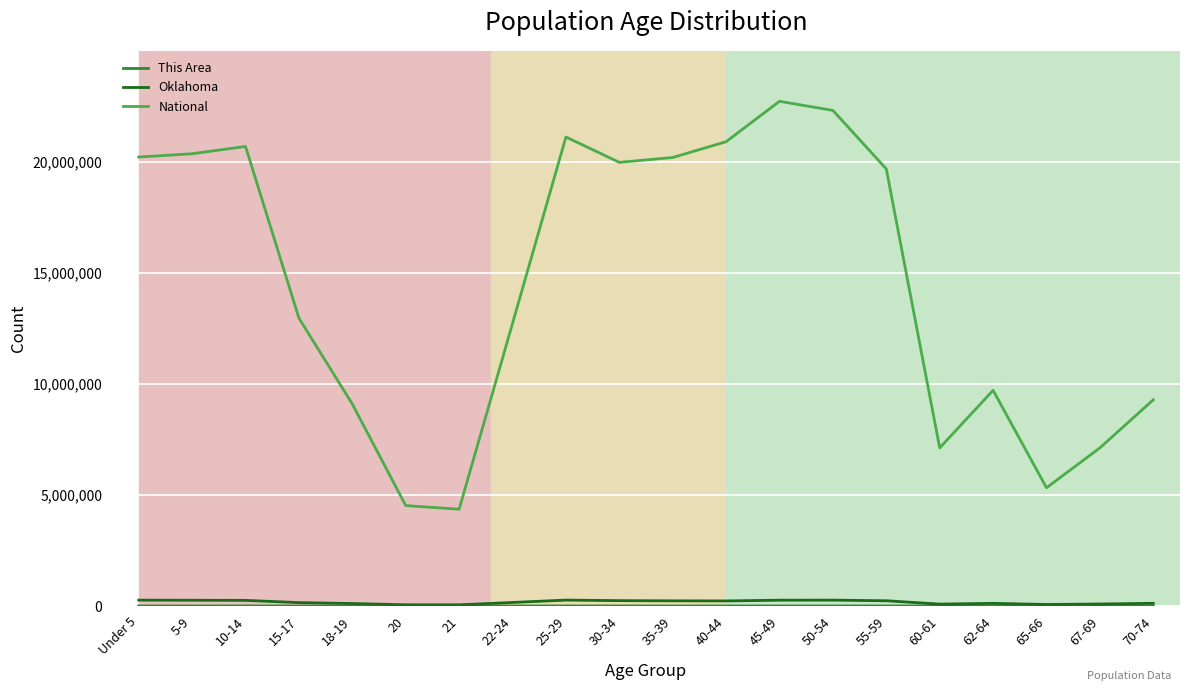

How many series are shown in this chart?

3